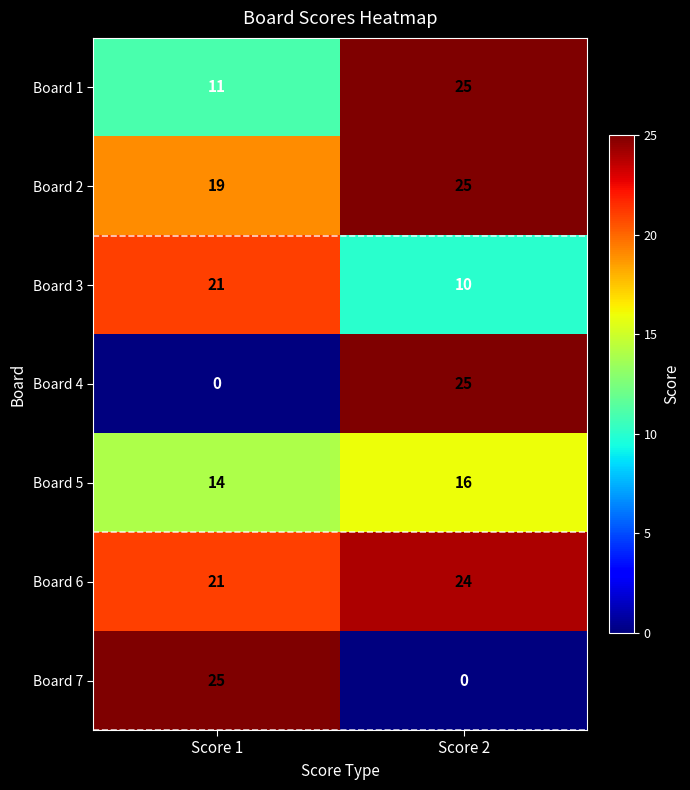

At which label does Board 2 reach its peak?

Score 2